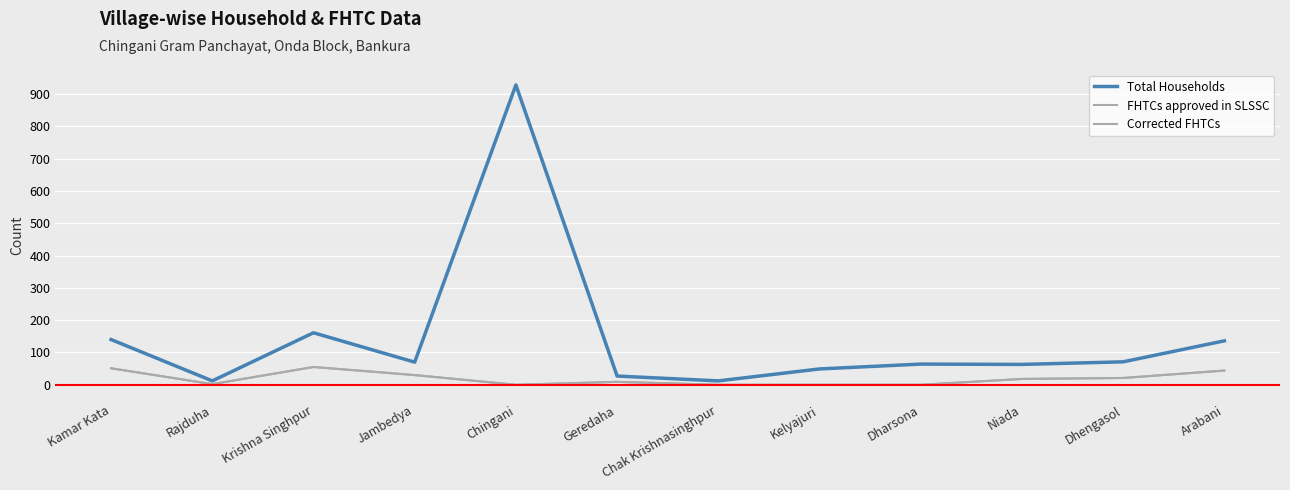

Does the chart display data point markers on the line(s)?

No